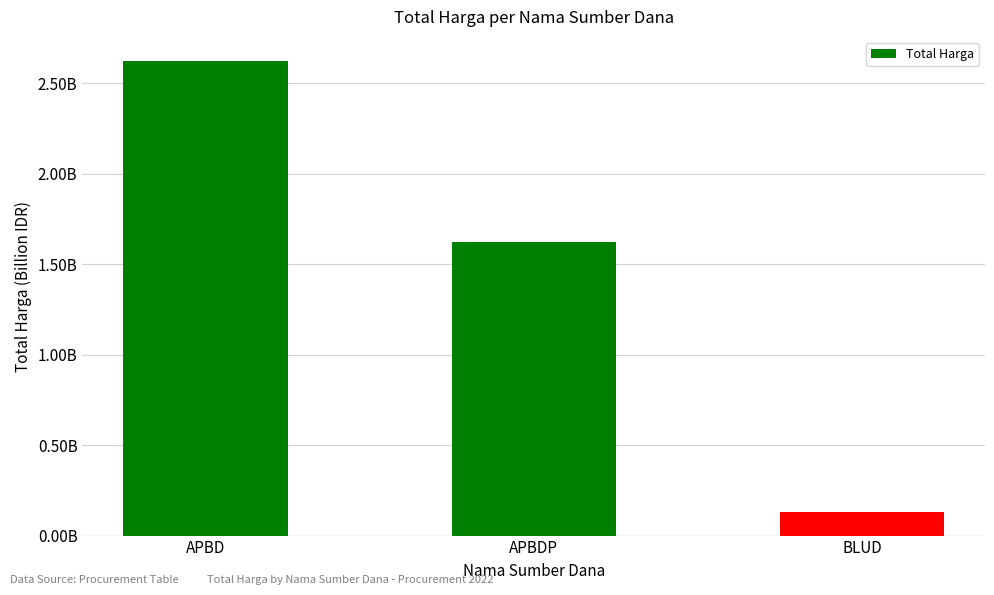

How many values are below 1?

1